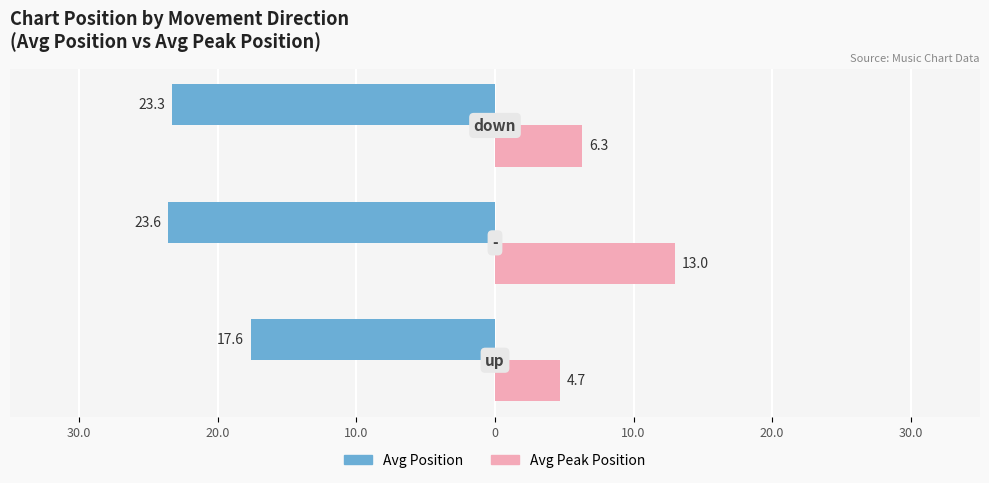

Which series has the widest spread of values?

Avg Peak Position